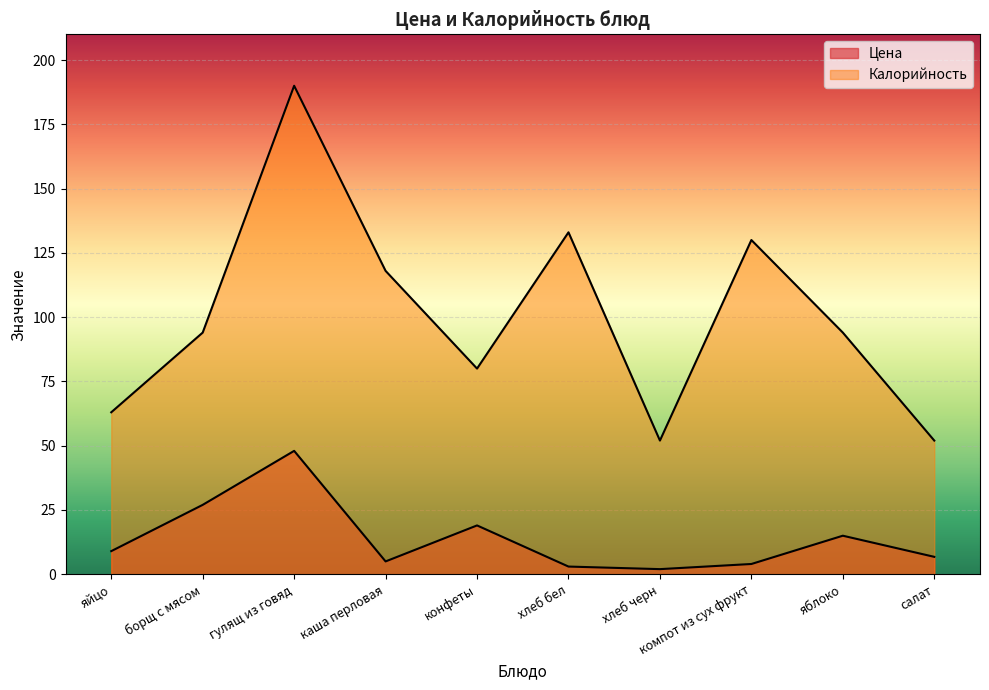

How many data points in Цена are above 9?

4